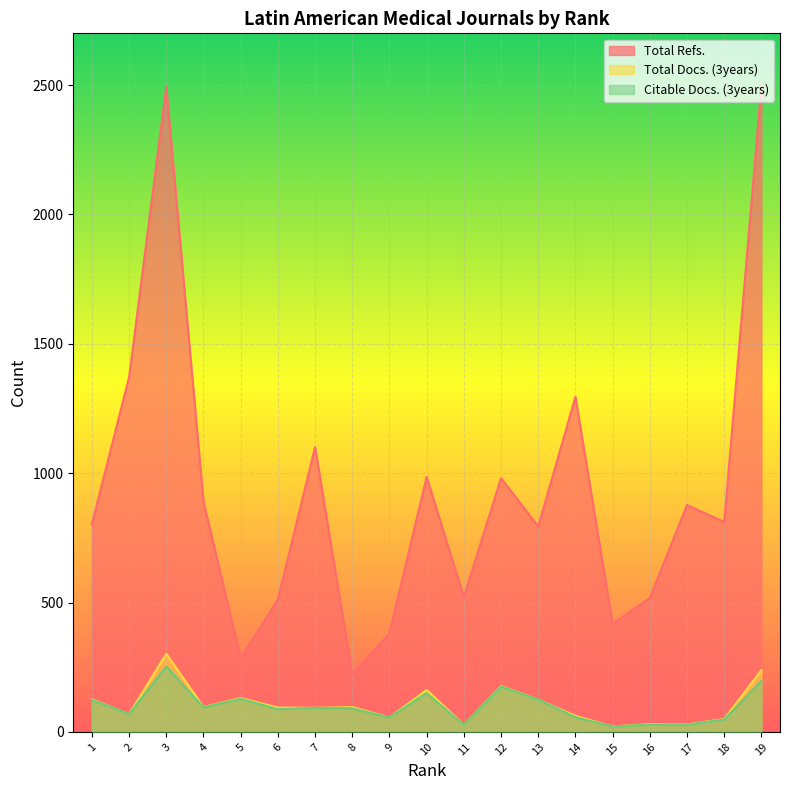

Reading right to left, transcribe all the data shown in this chart.

Total Refs.: 1=803	2=1371	3=2493	4=890	5=284	6=512	7=1101	8=221	9=381	10=986	11=521	12=981	13=794	14=1295	15=418	16=517	17=877	18=811	19=2498
Total Docs. (3years): 1=126	2=69	3=302	4=96	5=131	6=94	7=93	8=96	9=56	10=162	11=27	12=177	13=125	14=62	15=21	16=30	17=29	18=50	19=239
Citable Docs. (3years): 1=124	2=69	3=253	4=95	5=128	6=88	7=93	8=91	9=56	10=150	11=27	12=175	13=125	14=57	15=21	16=28	17=28	18=48	19=197